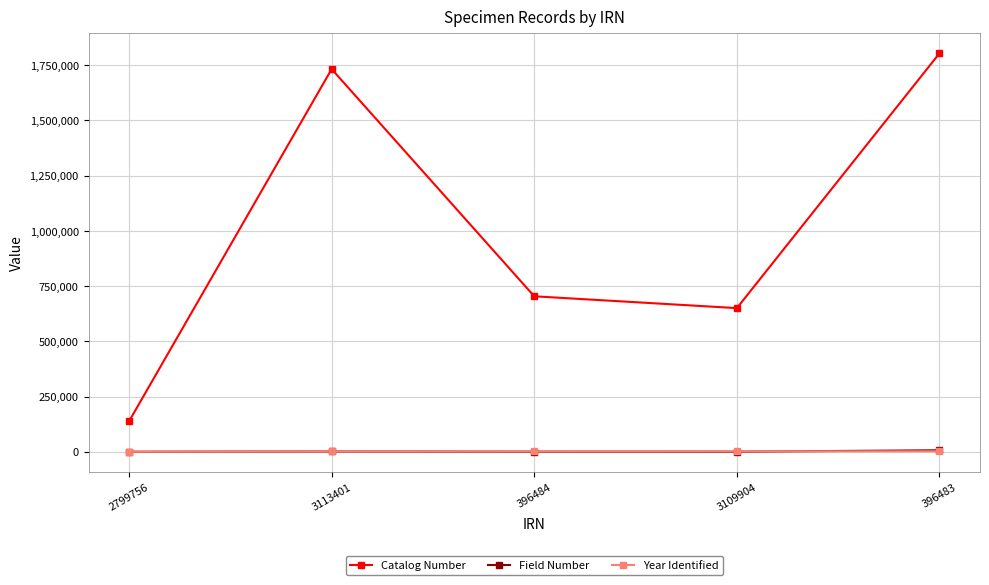

Where is the first local minimum for Catalog Number?

3109904